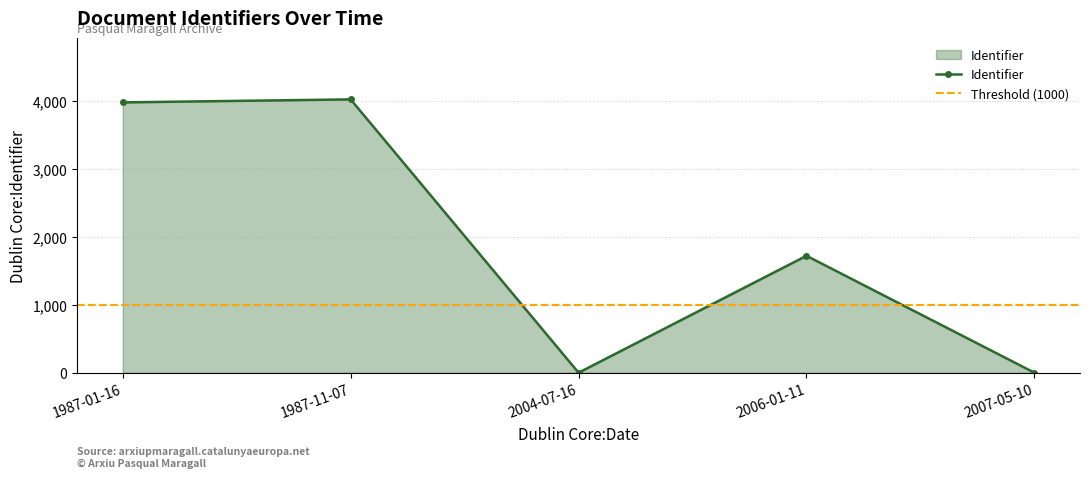

What is the difference between the maximum and minimum values?

4023